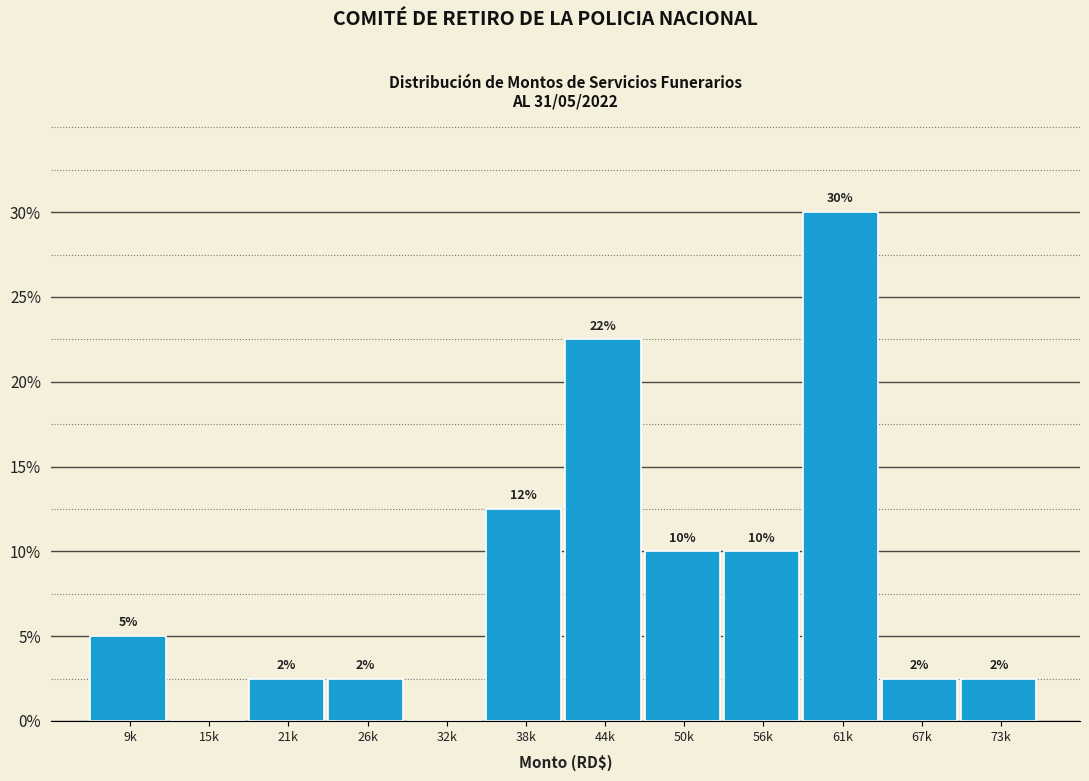

Are the bars horizontal?

No